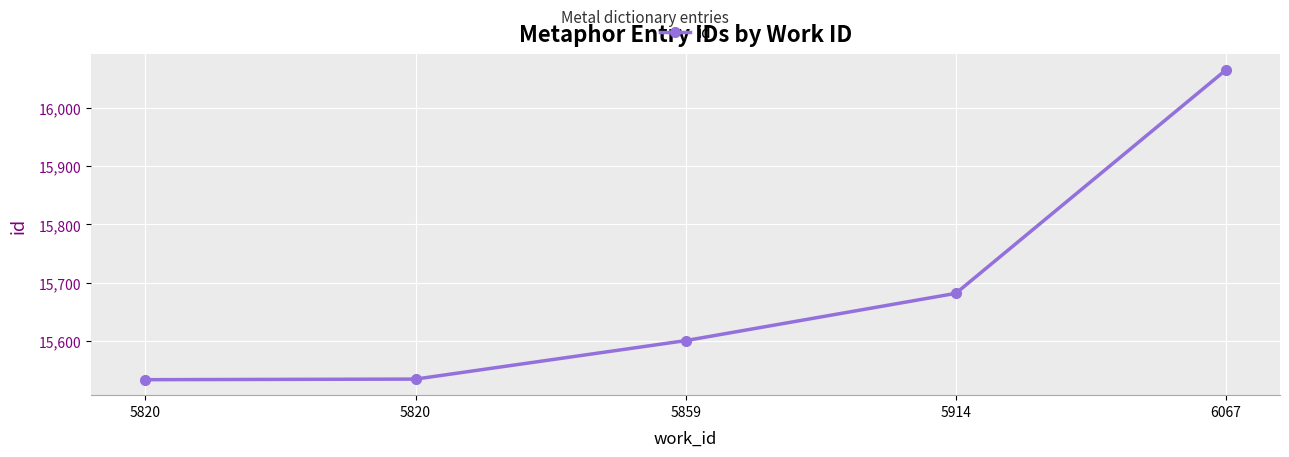

What is the change in value from 5820 to 5859?

+67